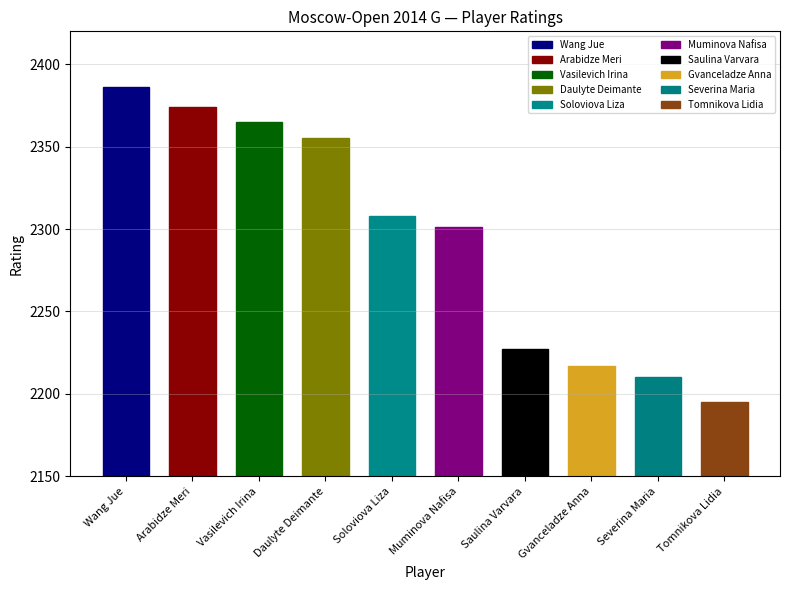

Between Tomnikova Lidia and Soloviova Liza, which is larger?

Soloviova Liza